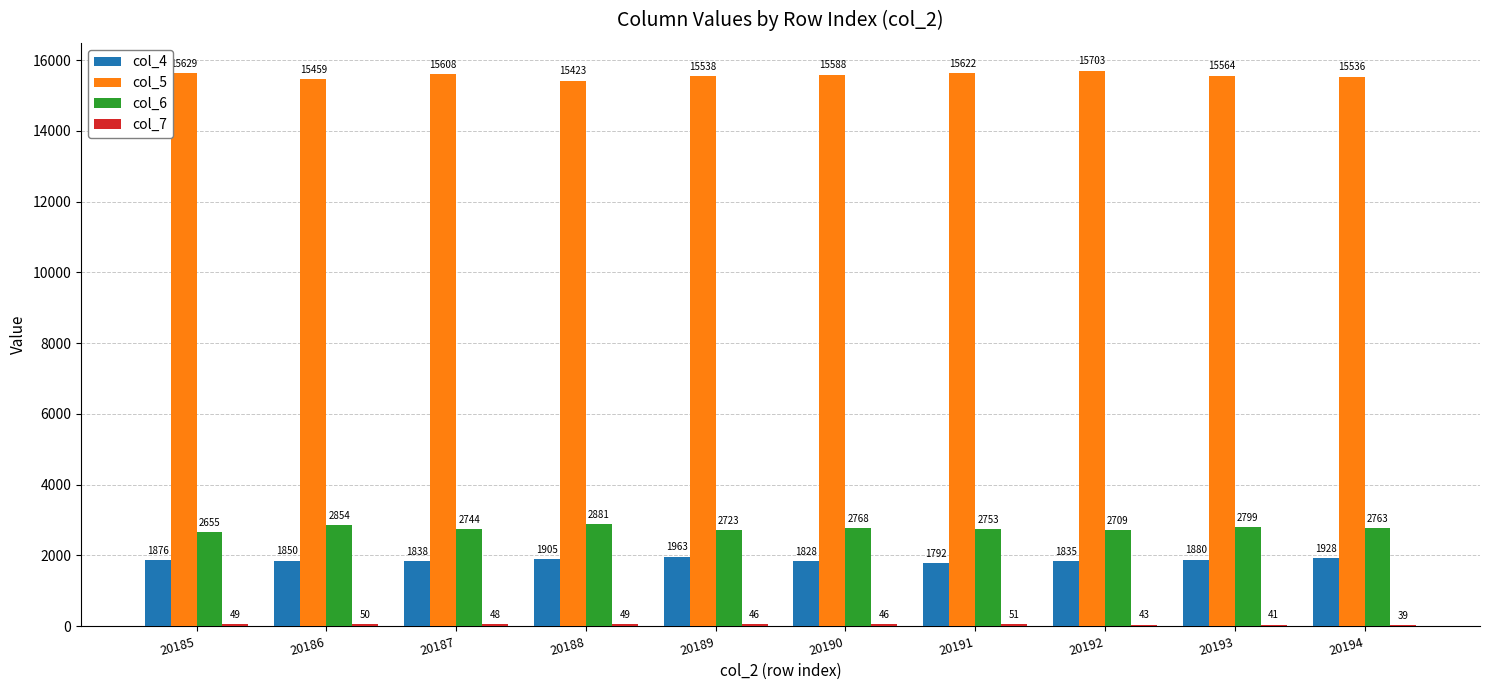

The value of col_5 at 20191 is 26301. True or false?

False